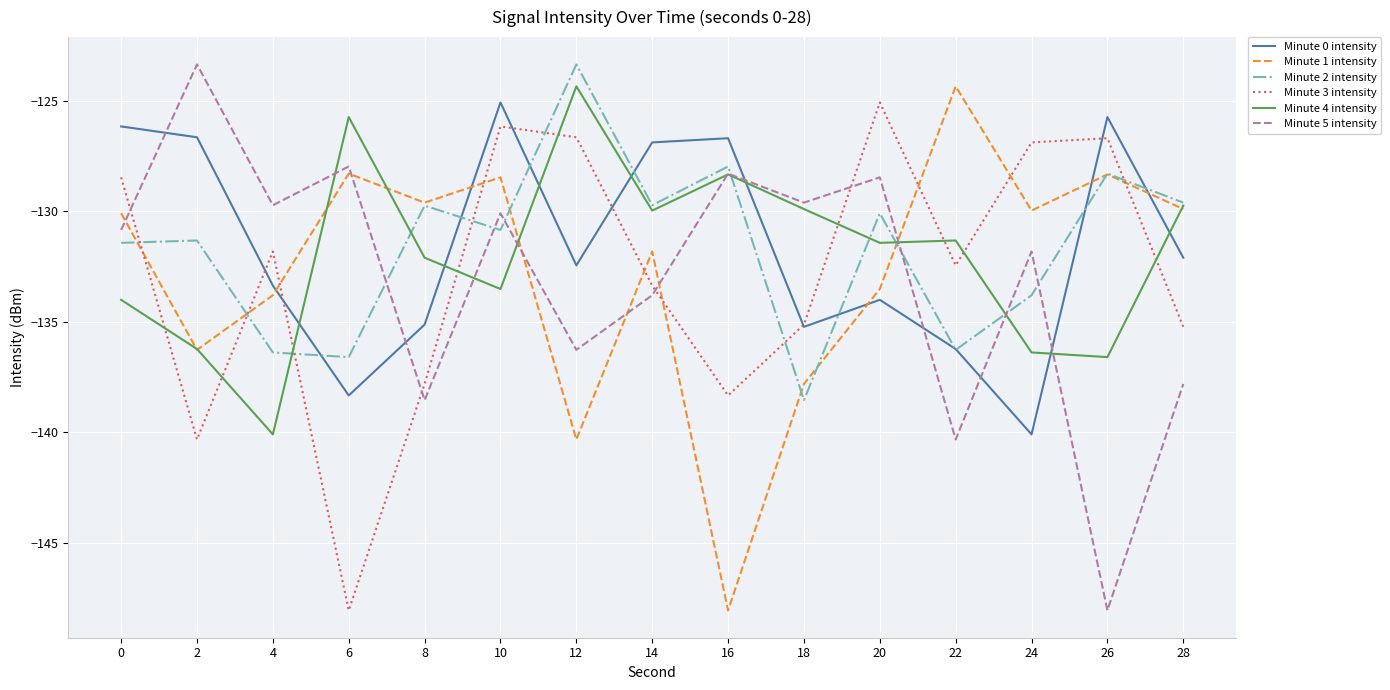

Is it true that Minute 4 intensity equals -131.3 at 22?

True